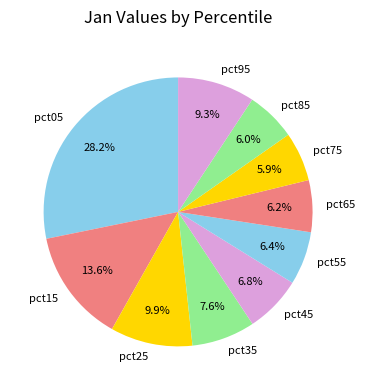

To the nearest percent, what percentage of the pie is pct55?

6%